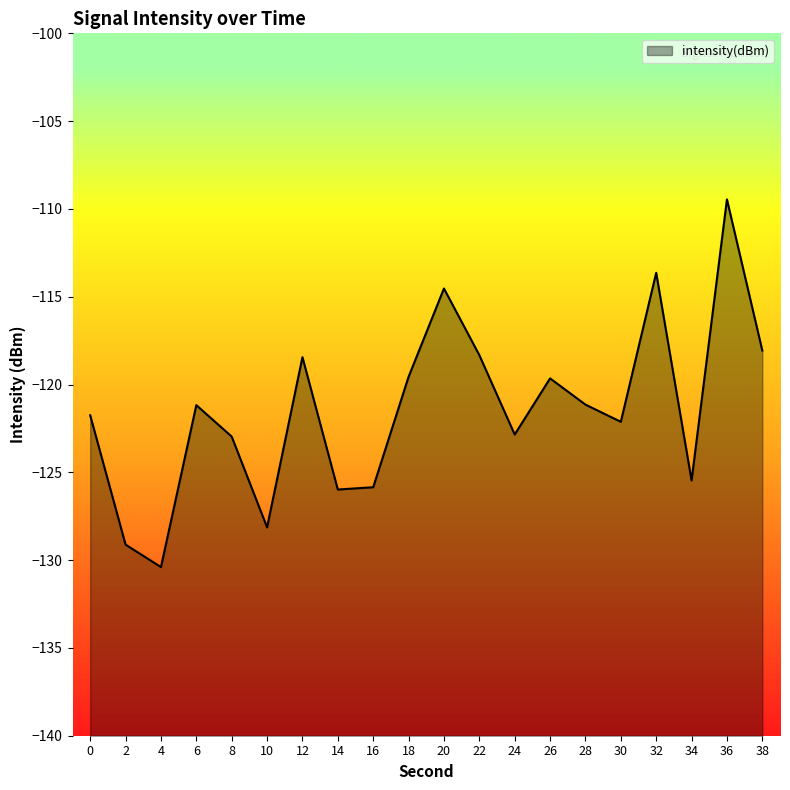

List the labels in order of value, largest first.

36, 32, 20, 38, 22, 12, 18, 26, 28, 6, 0, 30, 24, 8, 34, 16, 14, 10, 2, 4